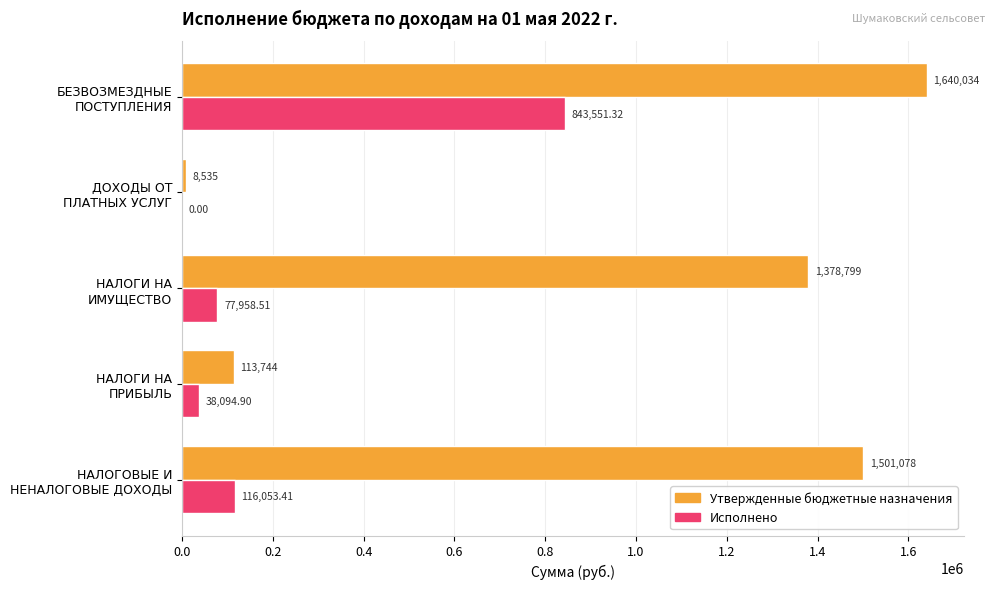

What are all the series names shown in the legend?

Утвержденные бюджетные назначения, Исполнено